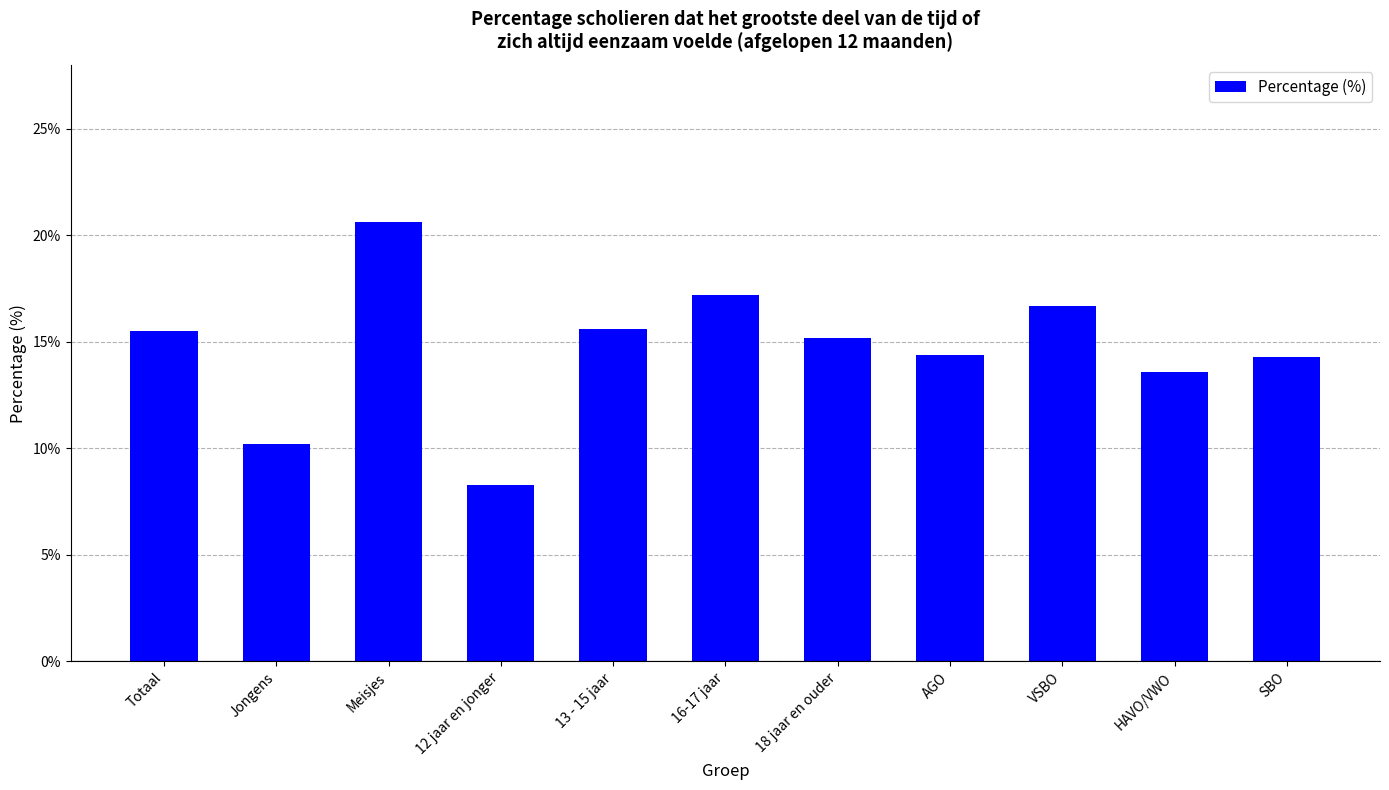

How many distinct data groups are displayed?

1